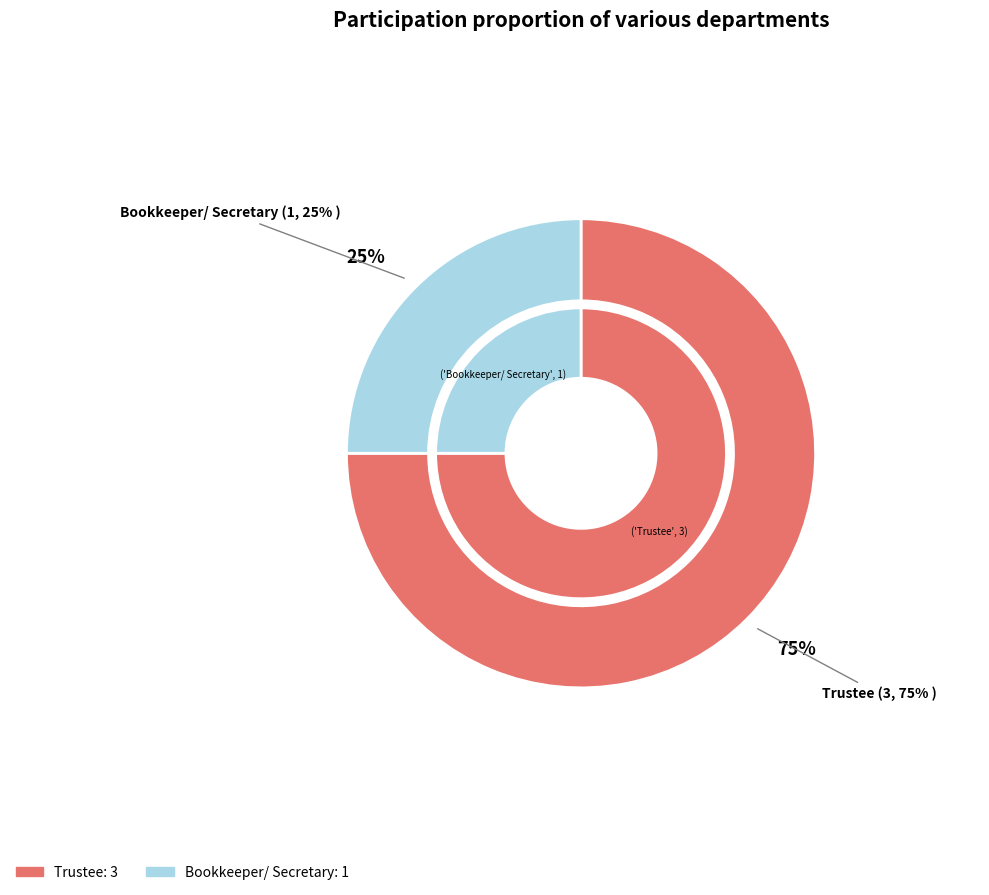

What is the largest slice in the pie chart?

Trustee